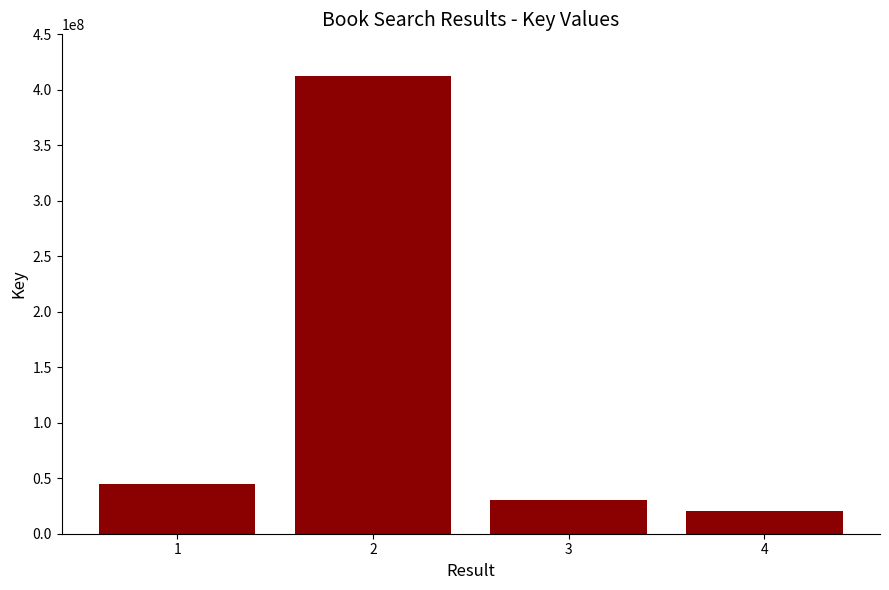

How many categories are shown in the chart?

4